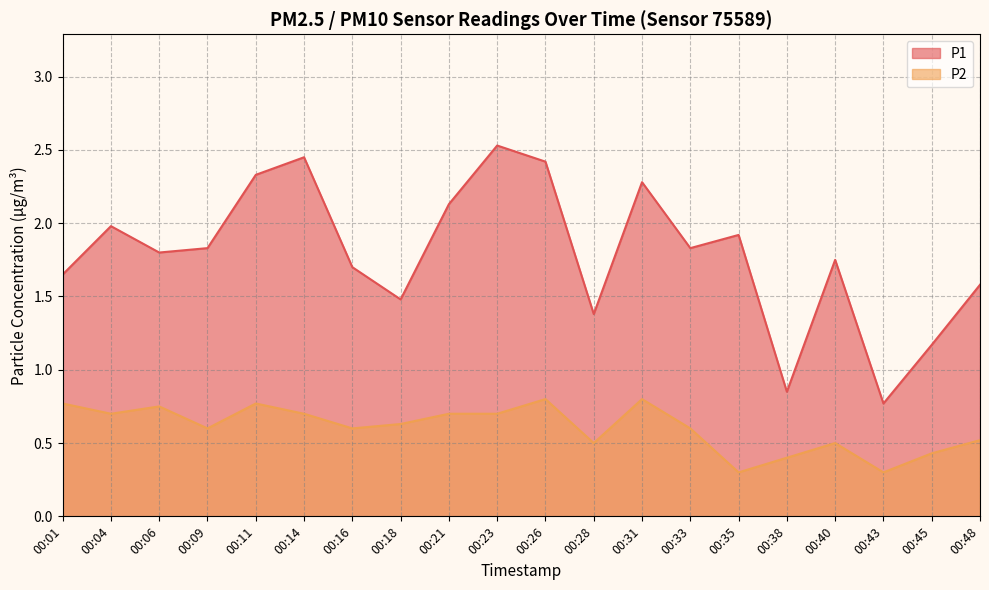

How many series are shown in this chart?

2